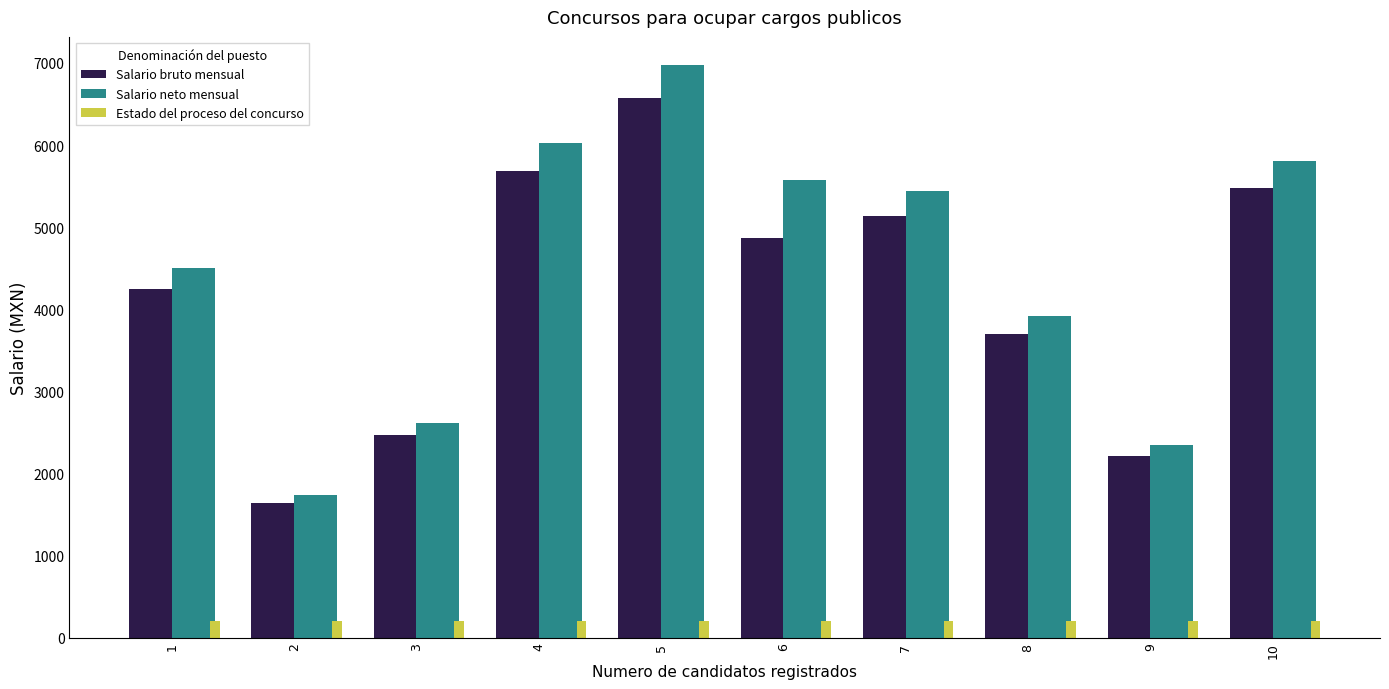

Which series has the widest spread of values?

Salario neto mensual